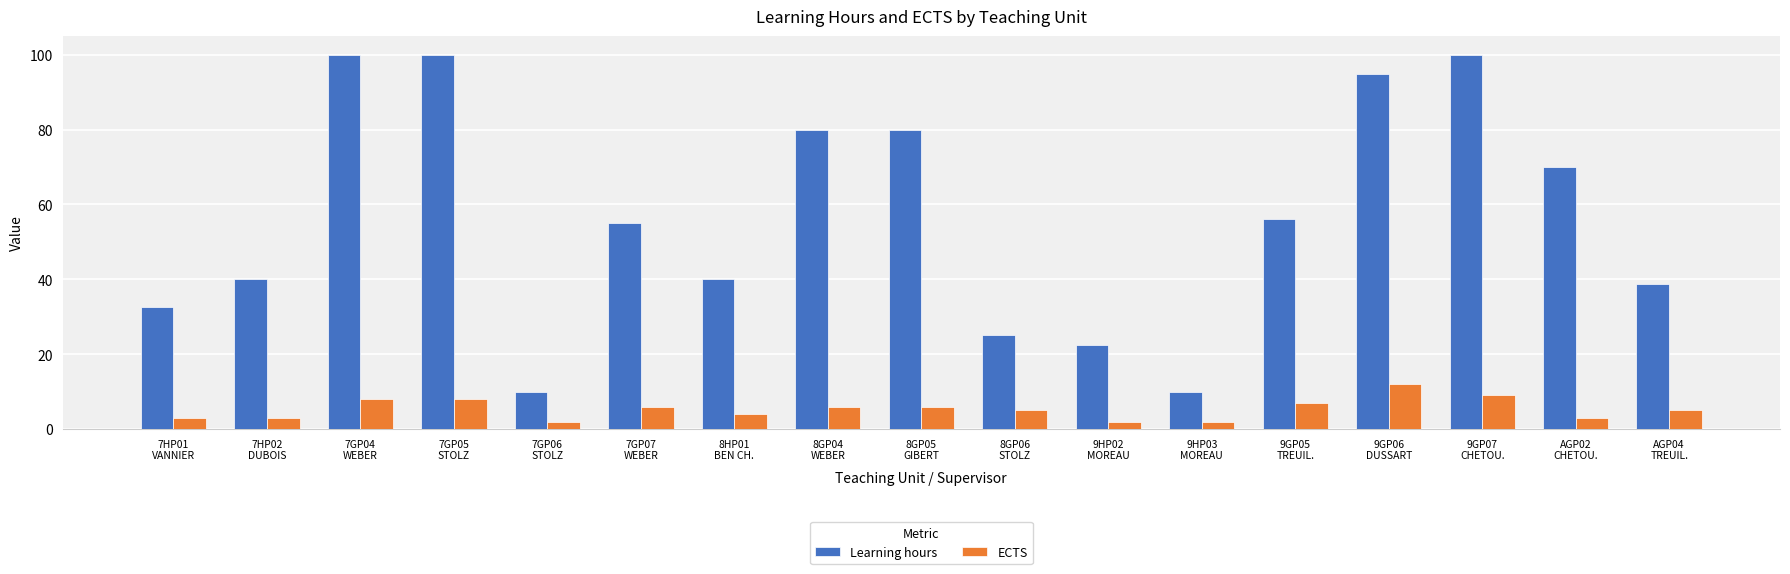

Where does the Learning hours series first go above 55?

7GP04
WEBER